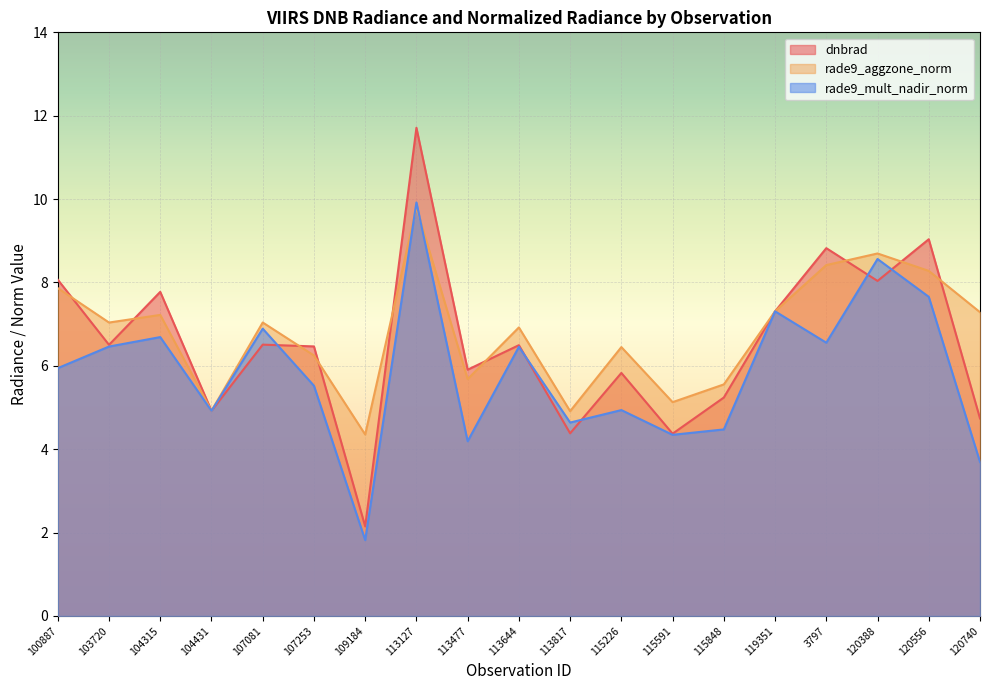

Is the value of dnbrad at 119351 greater than the value of rade9_mult_nadir_norm at 113817?

Yes